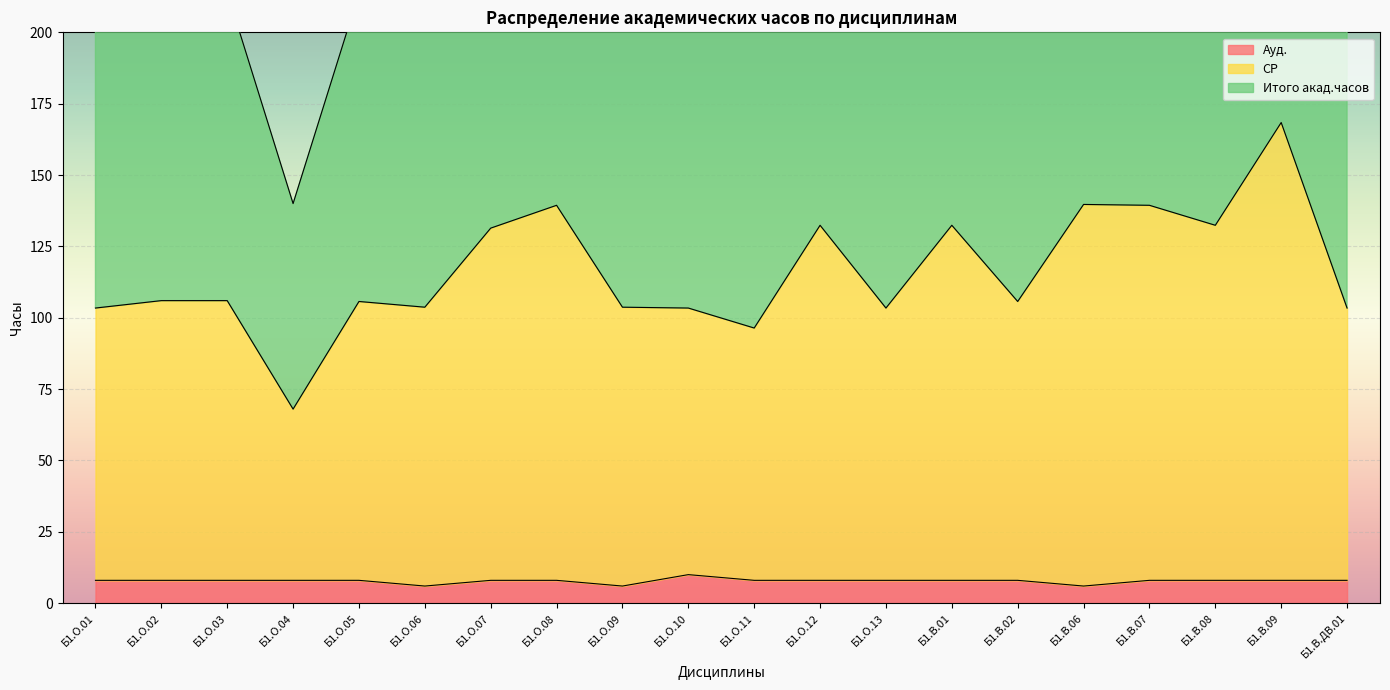

In Ауд., how many points are lower than both neighbors (excluding endpoints)?

3